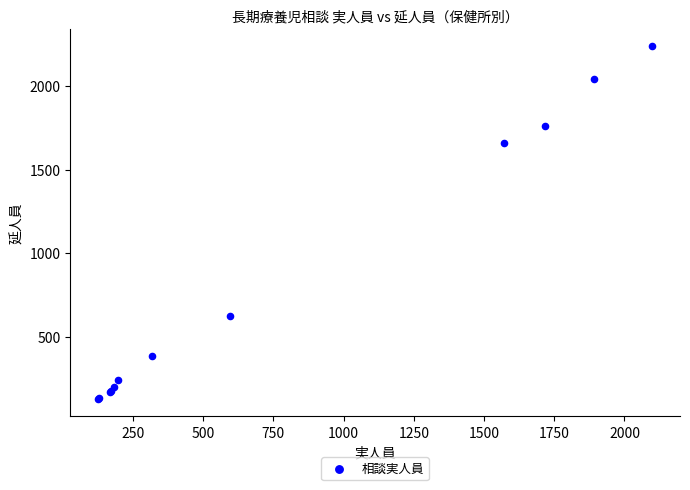

What Y value in the scatter plot is closest to 1182?

1658